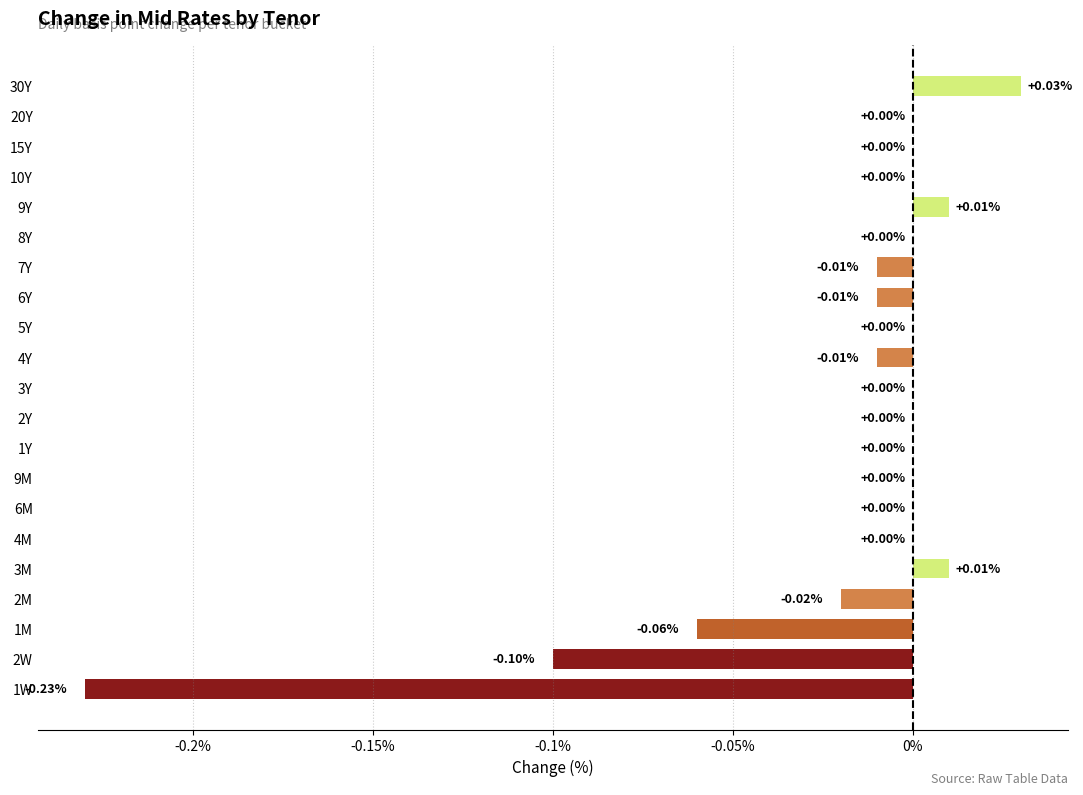

Count the number of data series in this chart.

1